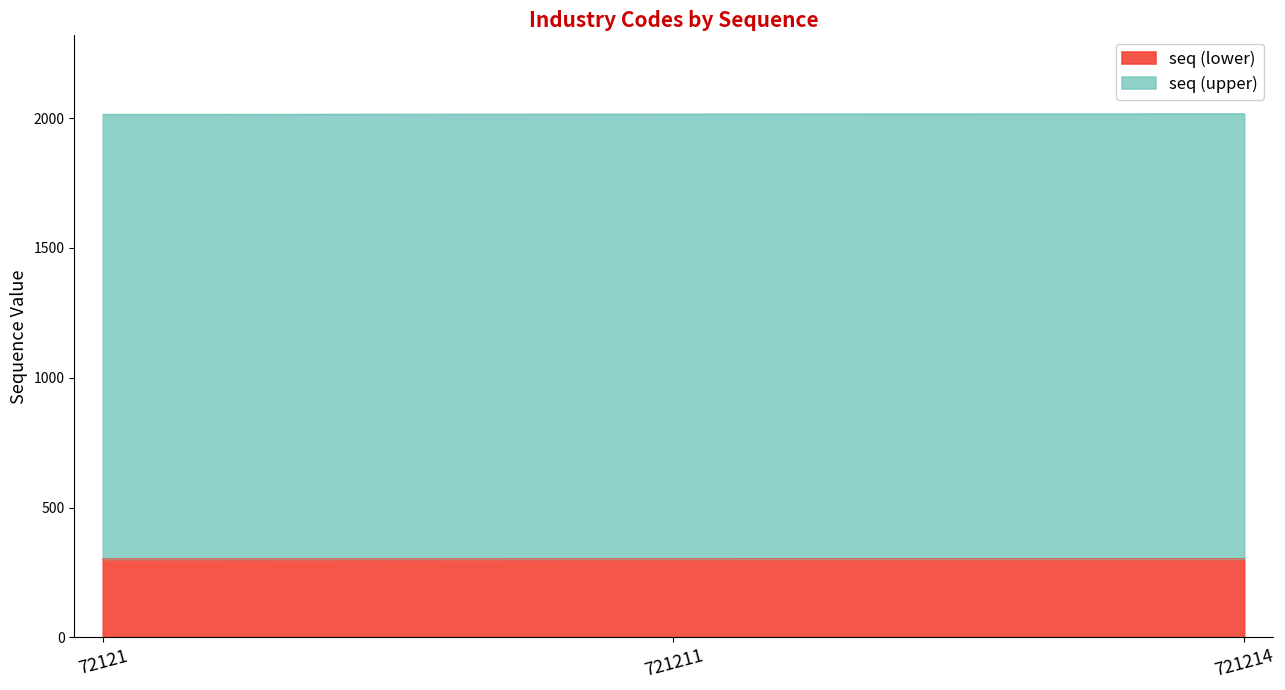

Rank the categories by value from lowest to highest.

72121, 721211, 721214